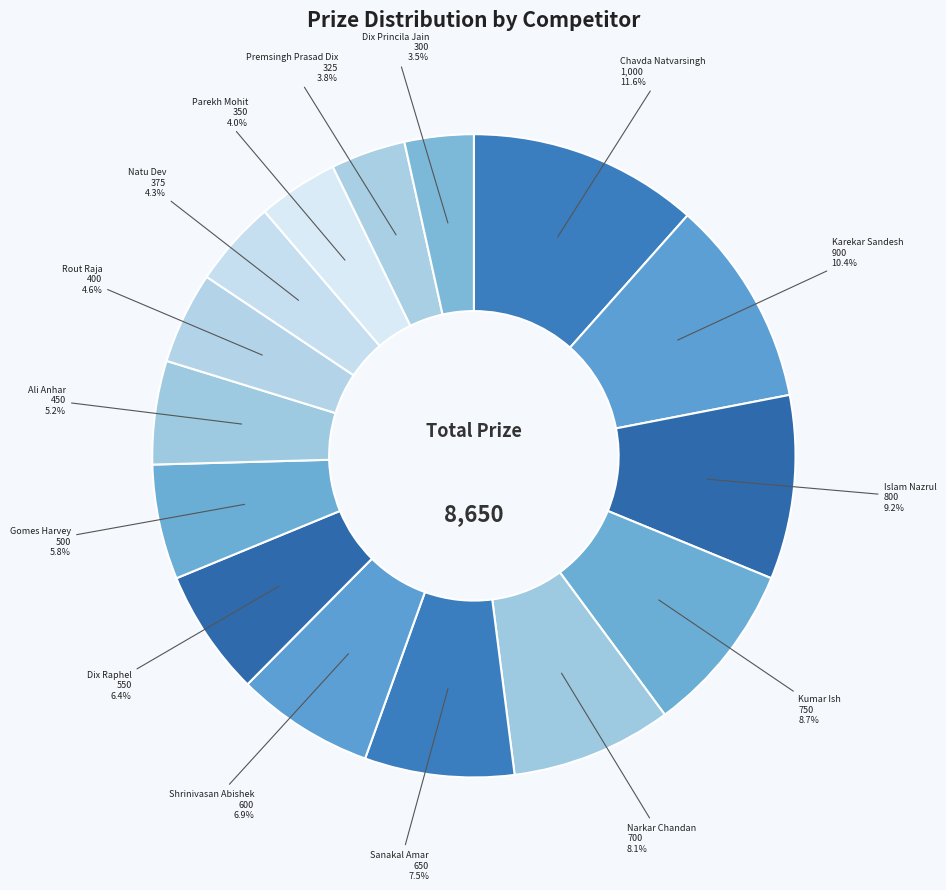

Which category has the biggest portion of the pie?

Chavda Natvarsingh